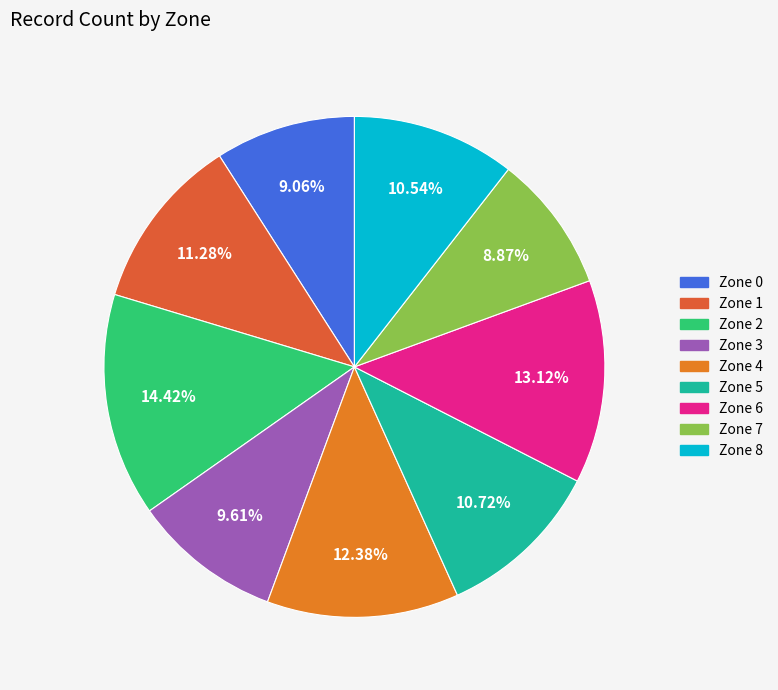

Does Zone 2 represent more than half of the total?

No